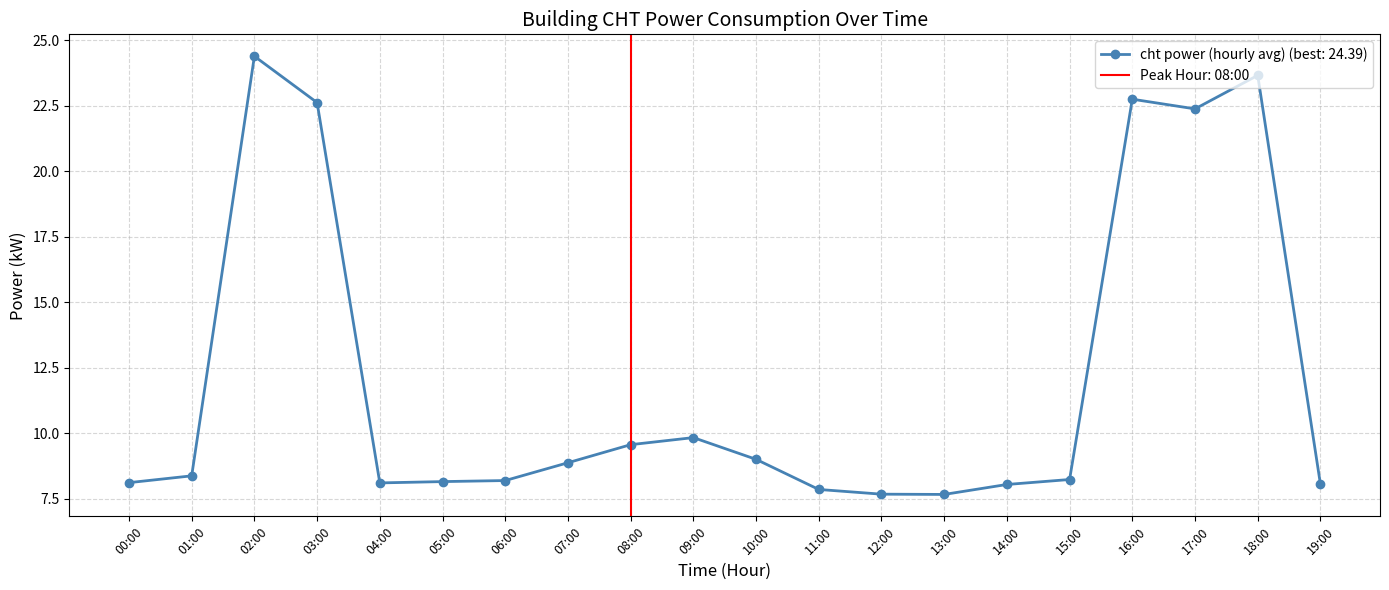

What is the sum of the values at 04:00 and 09:00?

17.9